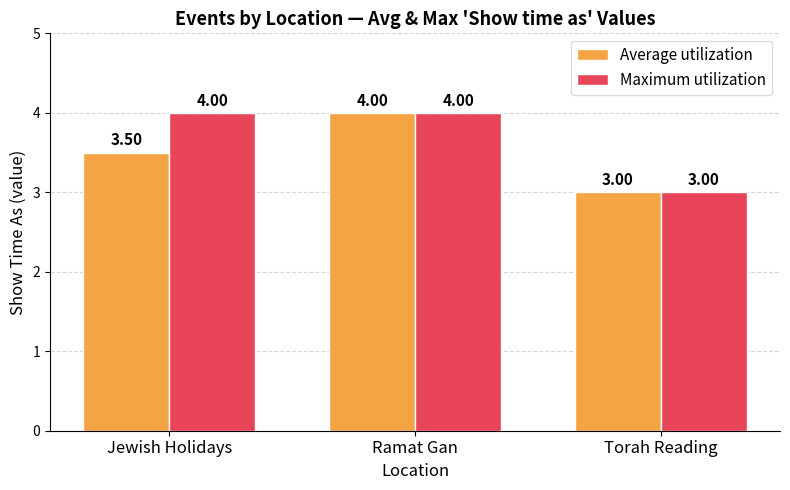

What is the value of the Maximum utilization bar at the 2nd from the left?

4.0